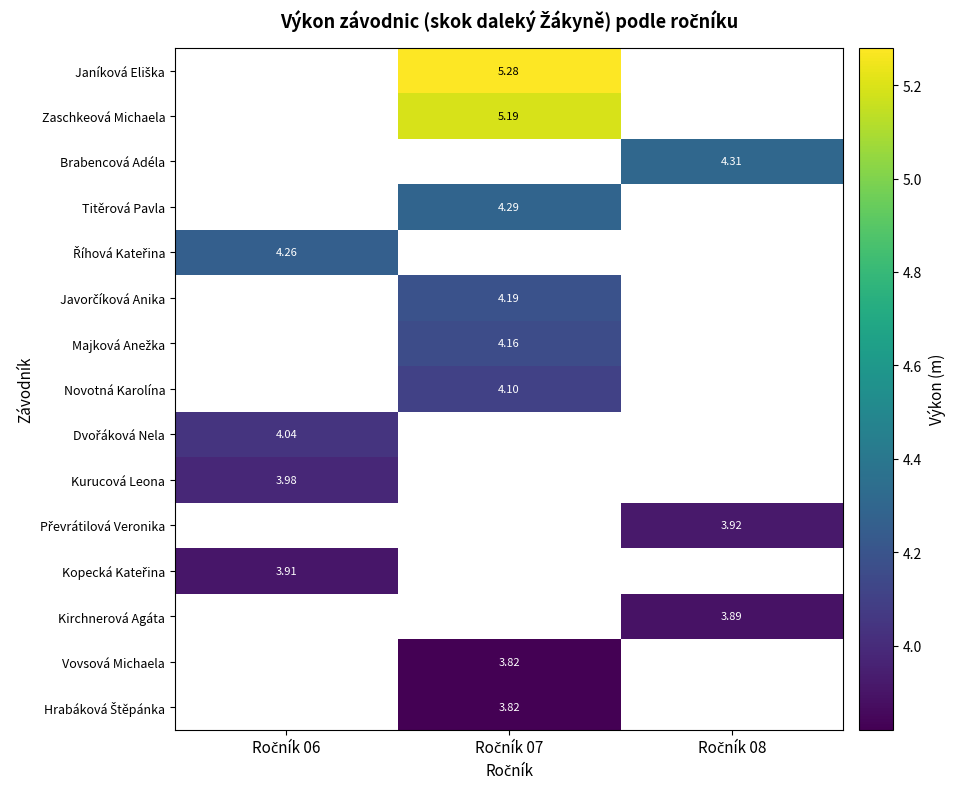

List the labels in order of Janíková Eliška value, smallest first.

Ročník 06, Ročník 07, Ročník 08